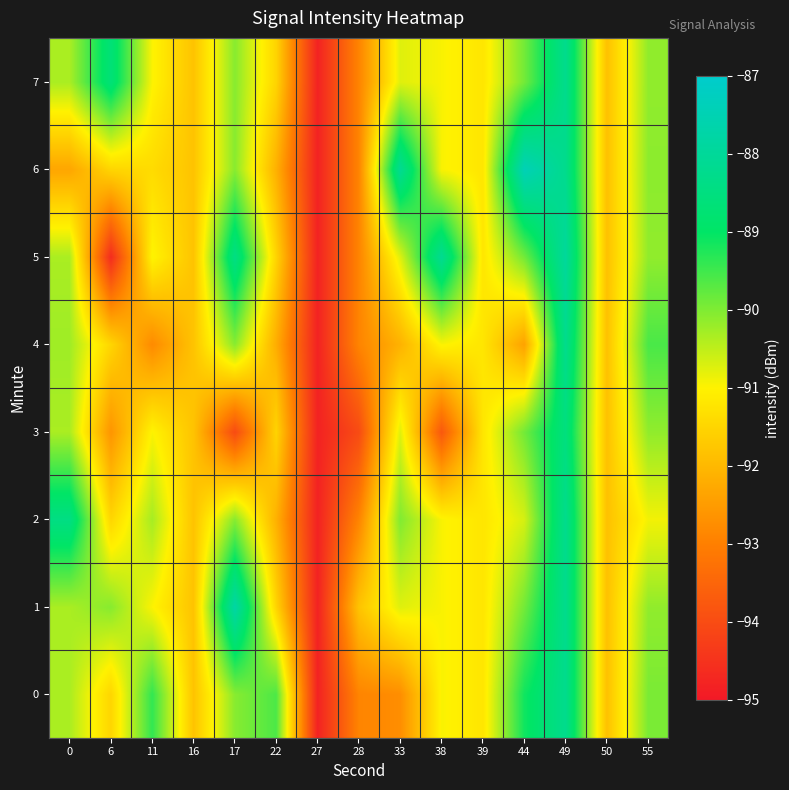

Reading left to right, extract all data points from this chart.

0: 0=-90.3	6=-91.5	11=-89.4	16=-91.8	17=-90.1	22=-89.6	27=-94.8	28=-92.9	33=-92.7	38=-91.0	39=-91.2	44=-89.1	49=-88.2	50=-91.8	55=-90.0
1: 0=-90.3	6=-90.1	11=-91.0	16=-91.8	17=-87.8	22=-91.5	27=-94.8	28=-91.8	33=-90.7	38=-91.0	39=-91.2	44=-89.9	49=-88.2	50=-91.8	55=-90.1
2: 0=-88.4	6=-91.5	11=-90.3	16=-91.8	17=-90.1	22=-92.1	27=-94.8	28=-92.9	33=-90.0	38=-91.0	39=-91.2	44=-90.7	49=-88.2	50=-91.8	55=-90.9
3: 0=-90.3	6=-92.6	11=-91.0	16=-91.8	17=-94.0	22=-91.5	27=-94.8	28=-94.0	33=-90.7	38=-93.8	39=-91.2	44=-89.9	49=-88.5	50=-91.8	55=-90.1
4: 0=-90.2	6=-91.5	11=-92.8	16=-91.8	17=-90.1	22=-92.2	27=-94.8	28=-92.9	33=-92.1	38=-91.0	39=-91.2	44=-92.4	49=-88.2	50=-91.8	55=-89.6
5: 0=-90.3	6=-94.6	11=-91.0	16=-91.8	17=-88.4	22=-91.5	27=-94.8	28=-92.9	33=-90.7	38=-88.2	39=-91.2	44=-89.9	49=-88.0	50=-91.8	55=-90.1
6: 0=-92.3	6=-91.5	11=-91.4	16=-91.8	17=-90.1	22=-92.1	27=-94.8	28=-92.9	33=-88.1	38=-91.0	39=-91.2	44=-87.4	49=-88.2	50=-91.8	55=-90.1
7: 0=-90.3	6=-88.7	11=-91.0	16=-91.8	17=-90.1	22=-91.5	27=-94.8	28=-92.9	33=-90.7	38=-91.0	39=-91.2	44=-89.9	49=-88.2	50=-91.8	55=-90.1